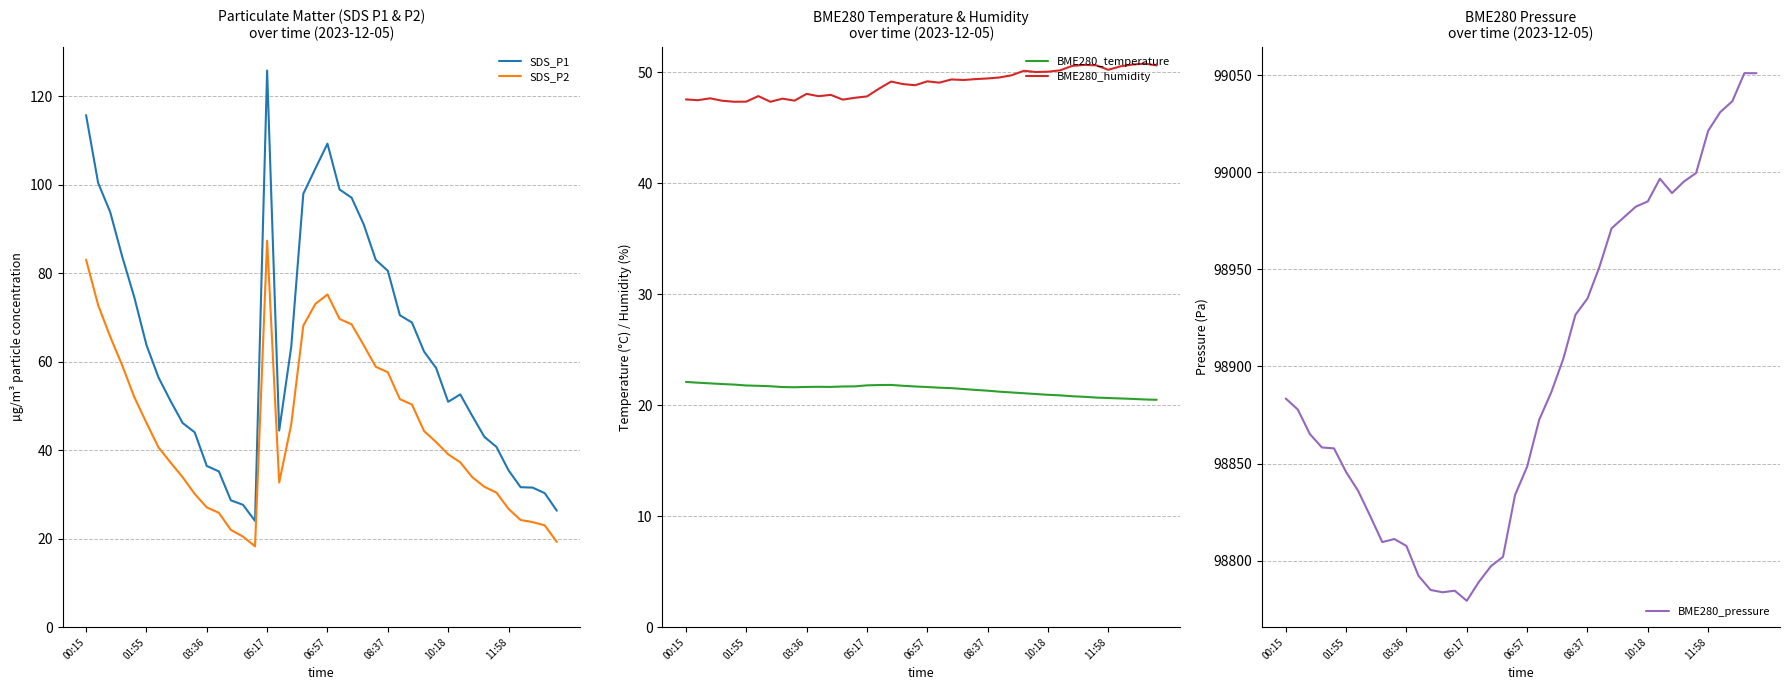

Which series has the widest spread of values?

BME280_pressure